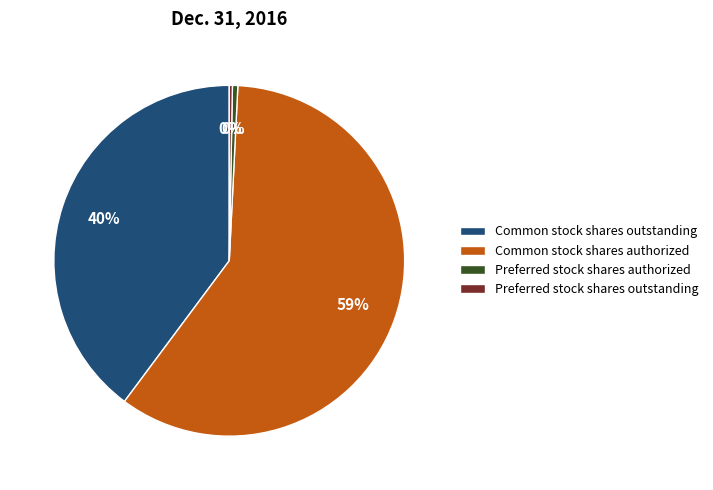

Which has a higher value, Common stock shares authorized or Preferred stock shares outstanding?

Common stock shares authorized